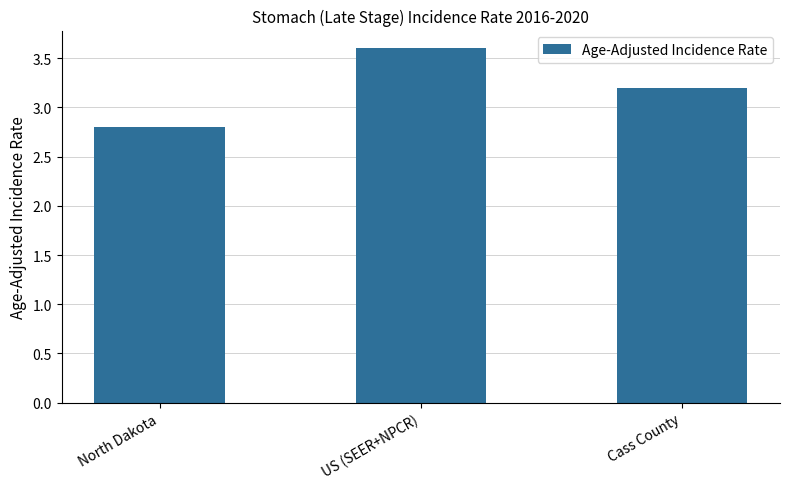

What position from the left is North Dakota?

1